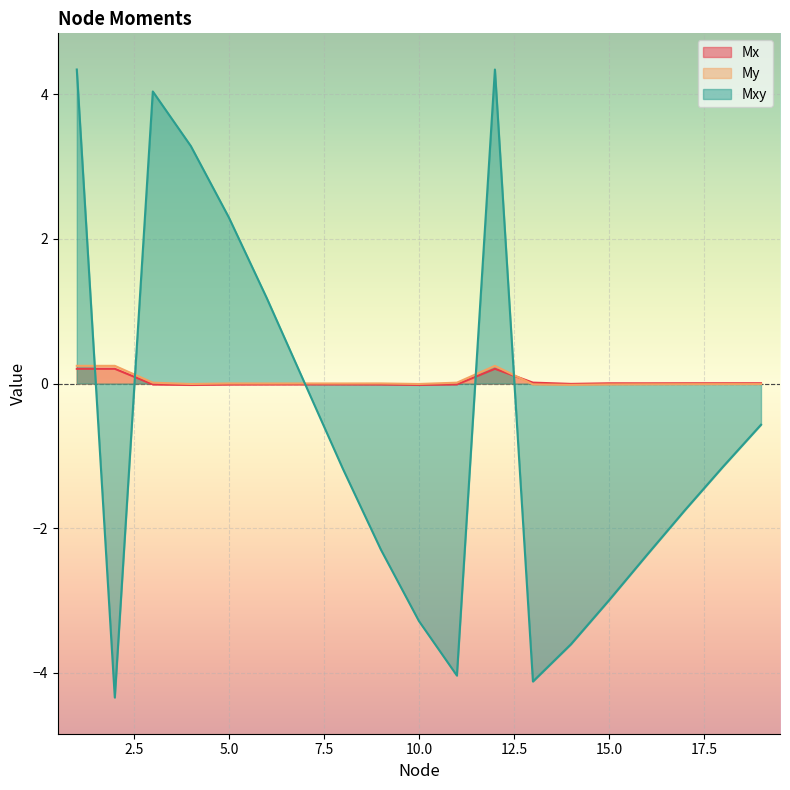

What is the highest value of the Mx series?

0.2